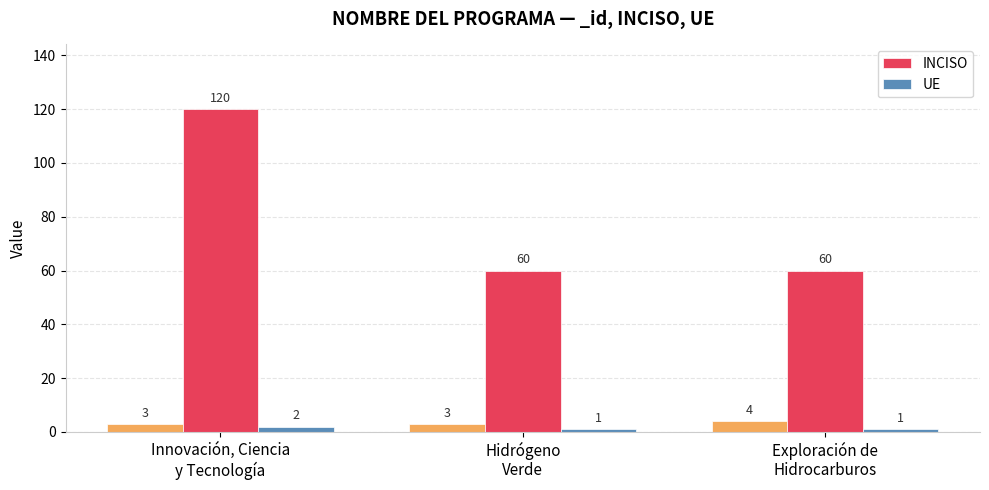

At which label is UE closest to 1?

Hidrógeno
Verde